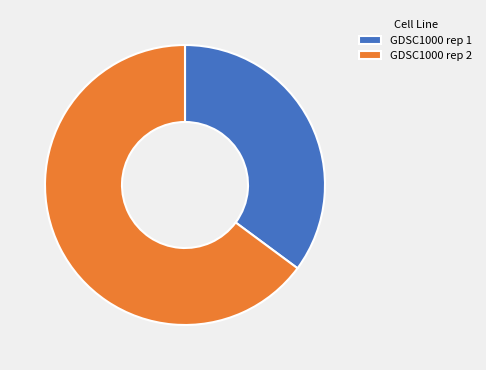

Which category has the smallest portion of the pie?

GDSC1000 rep 1